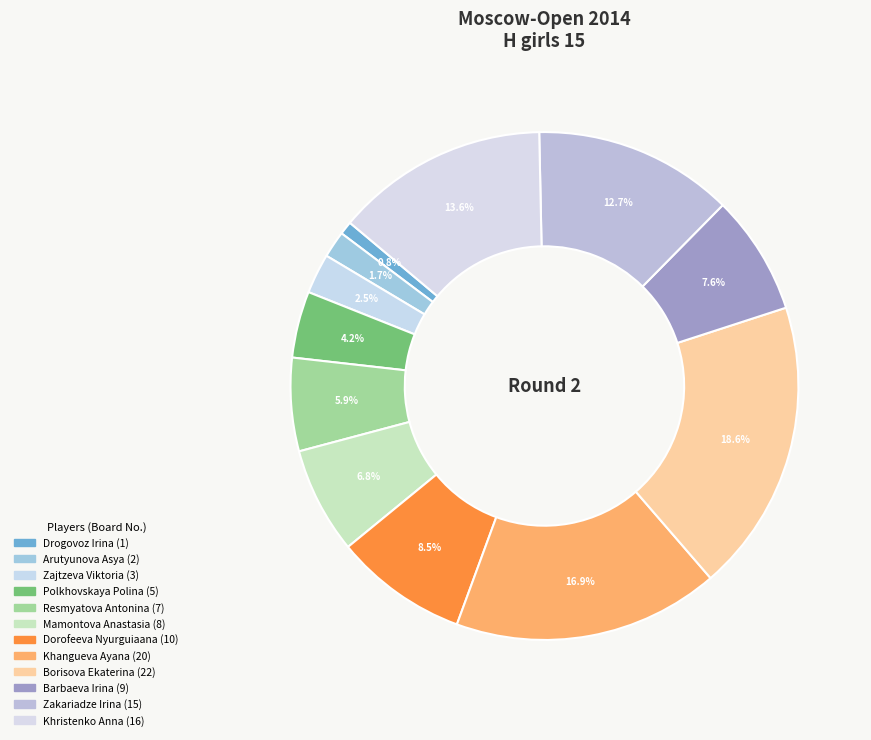

To the nearest percent, what is the average slice percentage?

8%